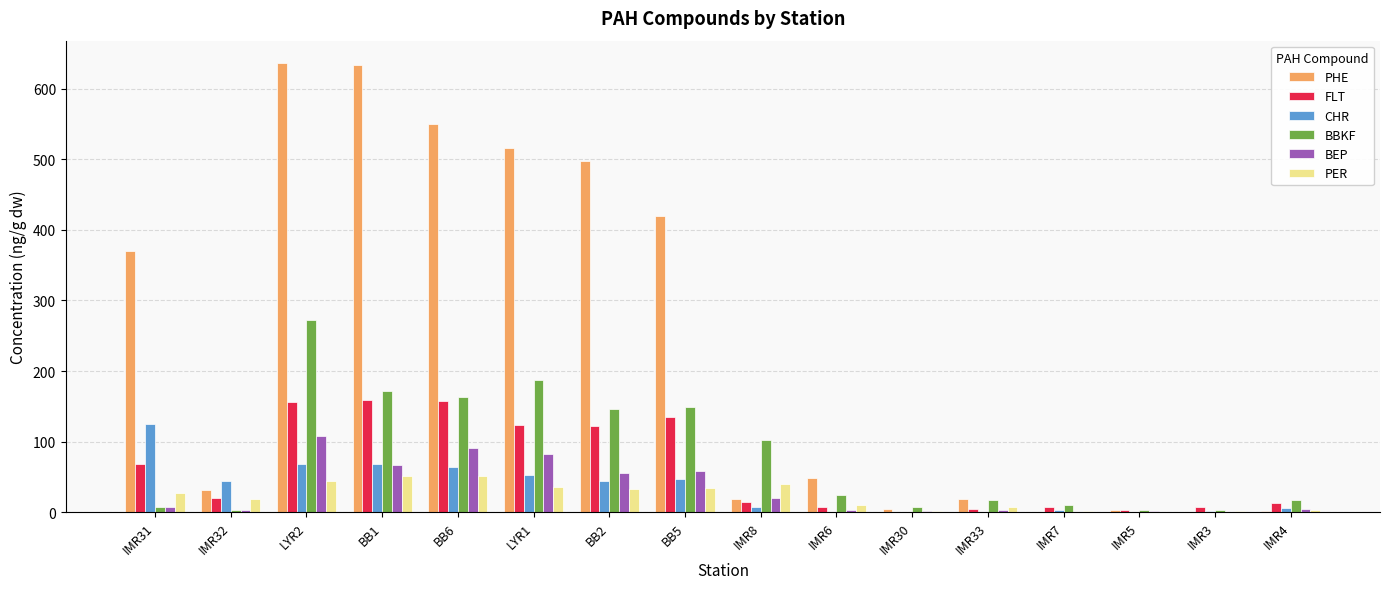

True or false: BBKF has a value of 105 at LYR1.

False